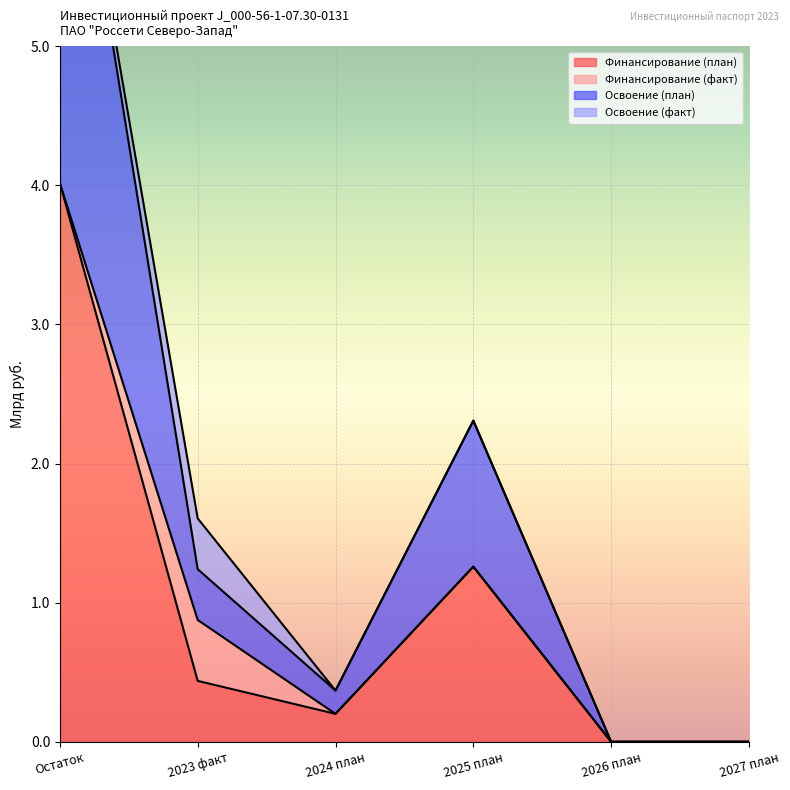

The value of Финансирование (план) at 2027 план is 1.5. True or false?

False